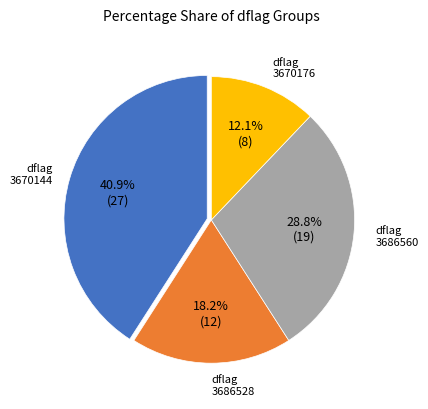

Is there a majority slice in this chart?

No